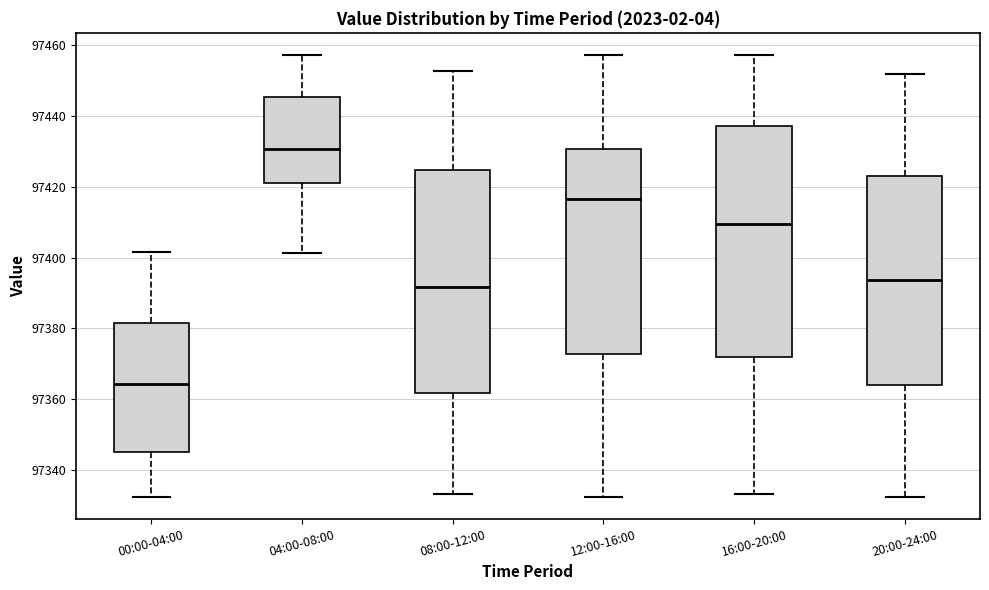

Reading left to right, read every box against the y-axis: the position of its median line, the range the box covers, and the ends of its whiskers. The values are not printed on the chart, so give them approximately, as read against the axis.

00:00-04:00: median 97364, box 97346 to 97382, whiskers 97332 to 97402
04:00-08:00: median 97430, box 97422 to 97446, whiskers 97402 to 97458
08:00-12:00: median 97392, box 97362 to 97424, whiskers 97332 to 97452
12:00-16:00: median 97416, box 97372 to 97430, whiskers 97332 to 97458
16:00-20:00: median 97410, box 97372 to 97438, whiskers 97332 to 97458
20:00-24:00: median 97394, box 97364 to 97424, whiskers 97332 to 97452